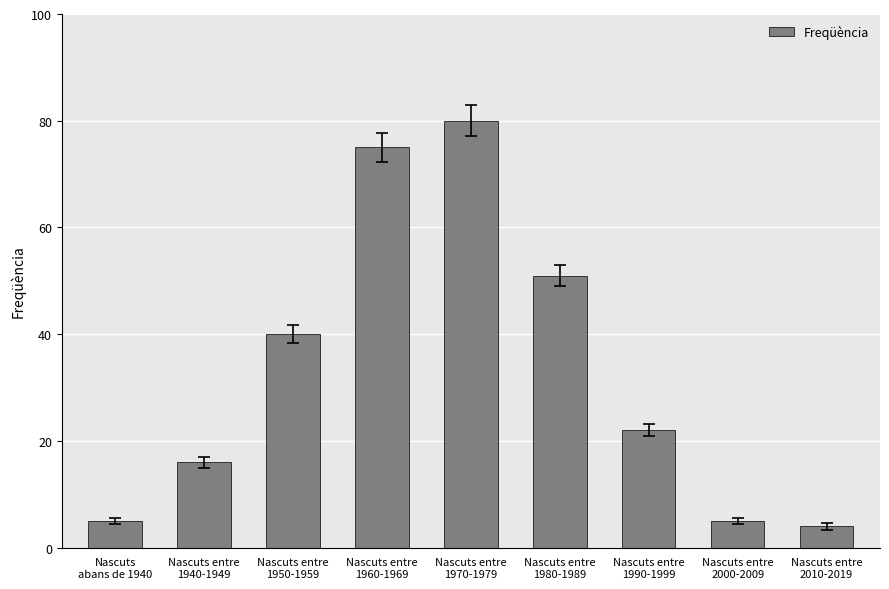

What is the average value?

33